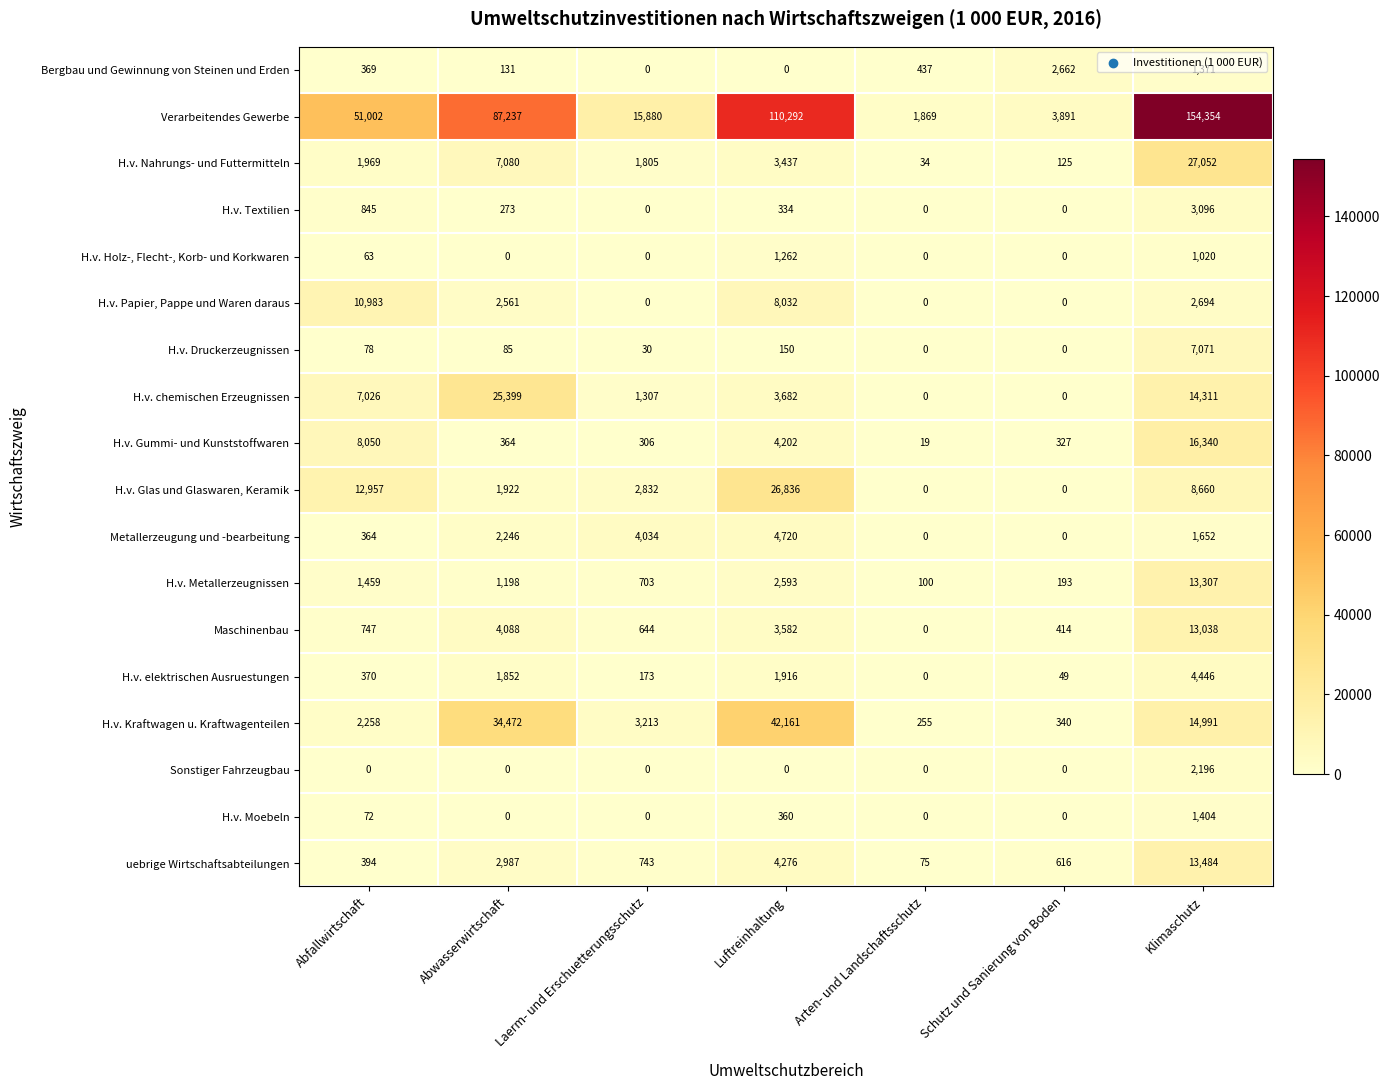

At which label does Verarbeitendes Gewerbe reach its minimum?

Arten- und Landschaftsschutz